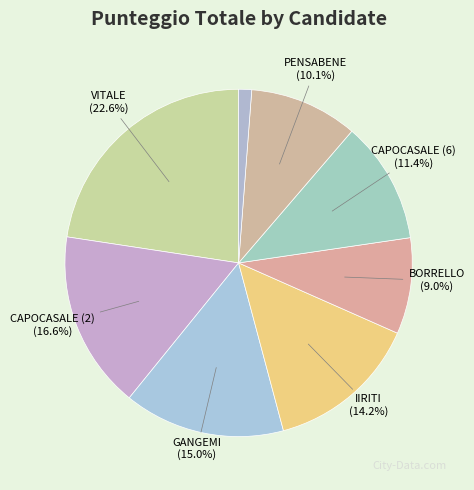

To the nearest percent, what is the average slice percentage?

12%